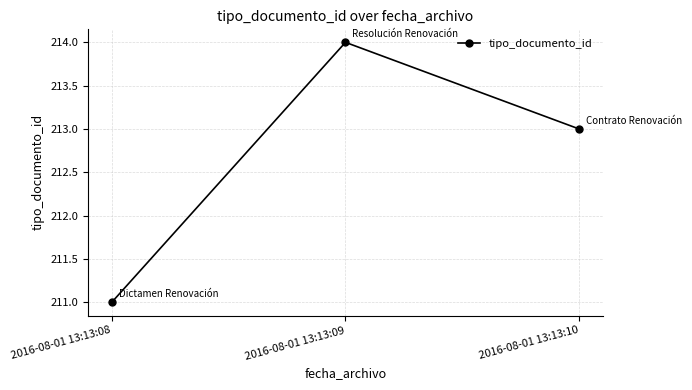

Is it true that the value at 2016-08-01 13:13:08 is 138?

False